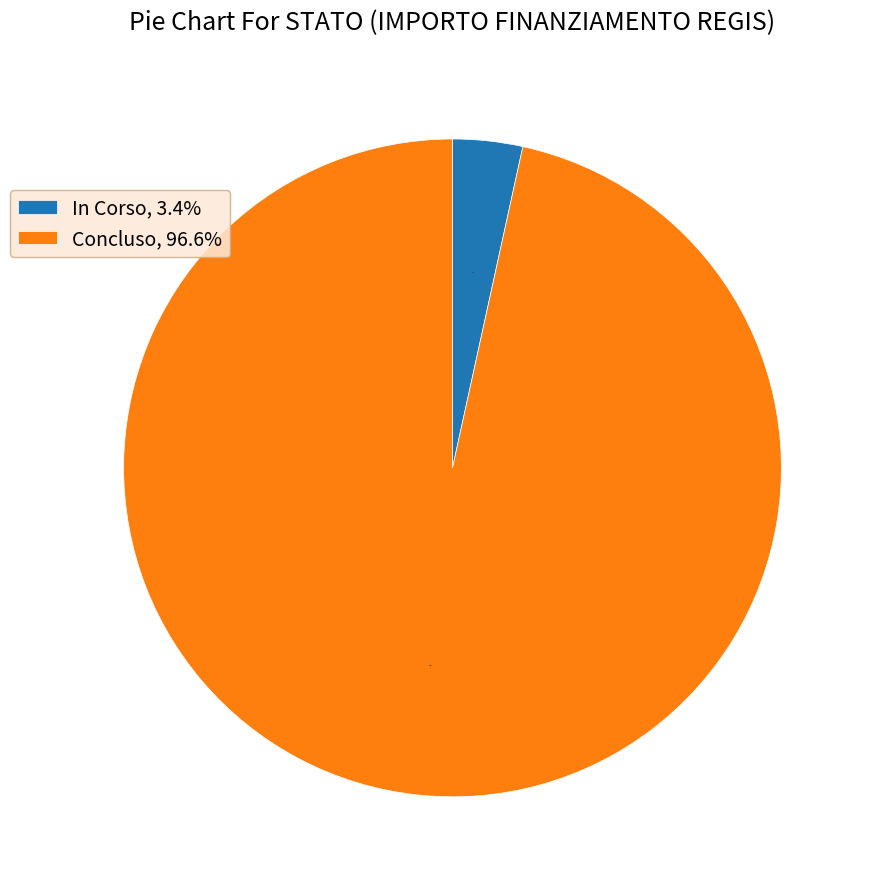

Count the number of slices in the pie.

2